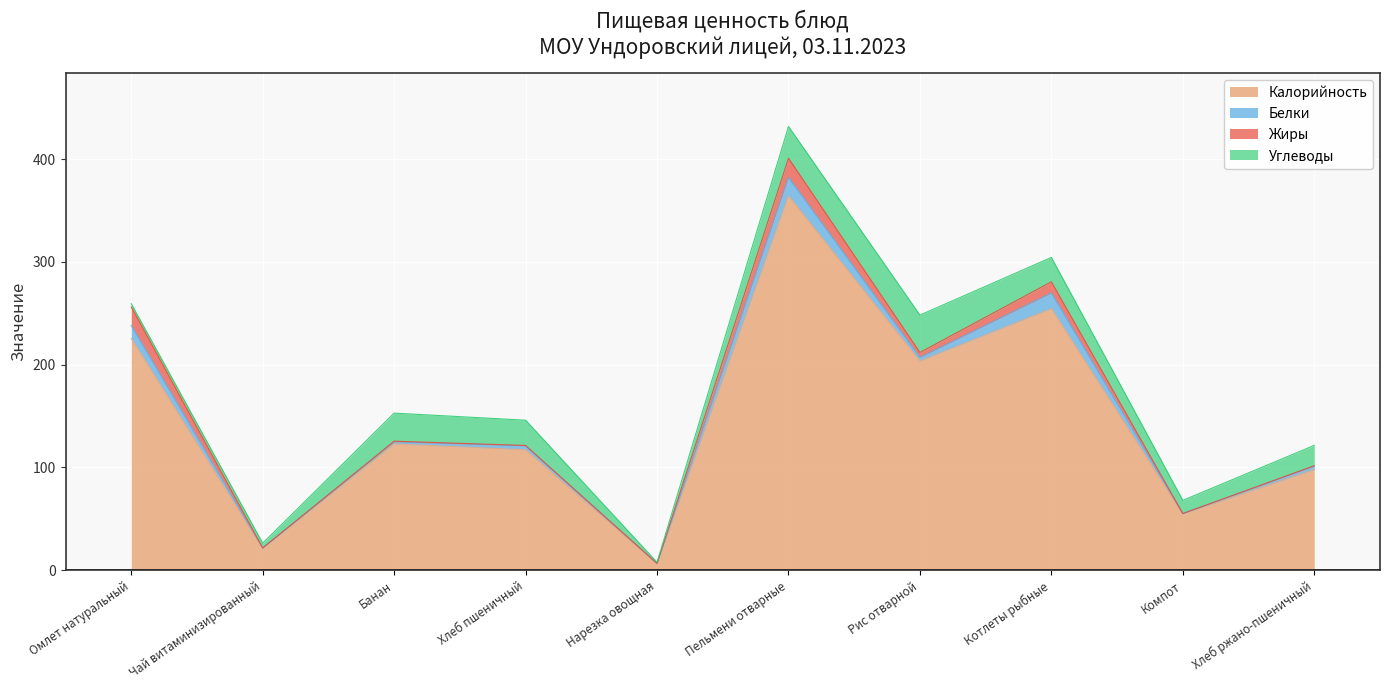

What position from the right is Рис отварной?

4